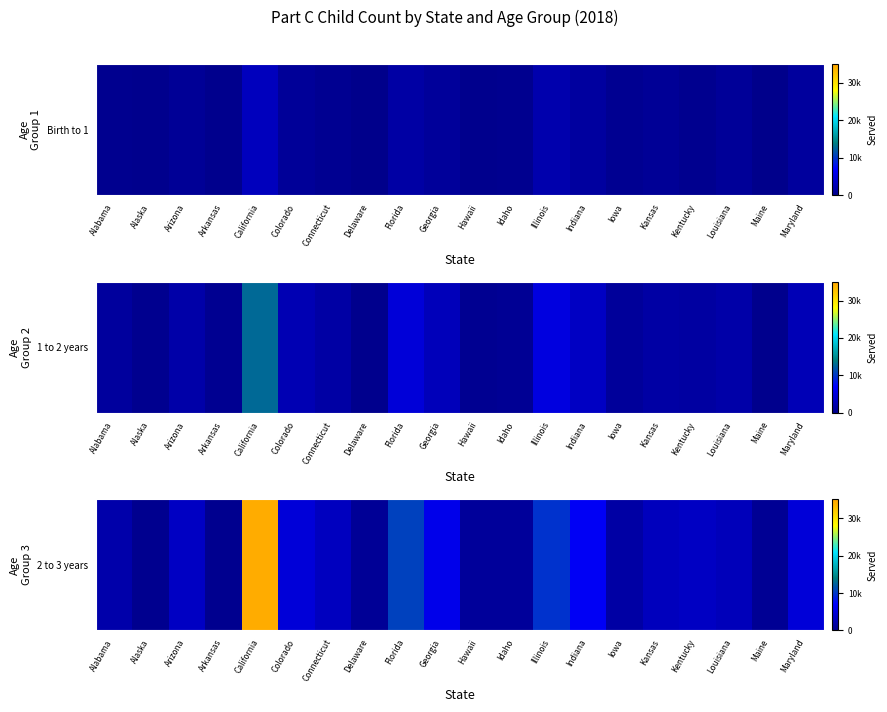

What is the maximum value shown in the chart?

34348